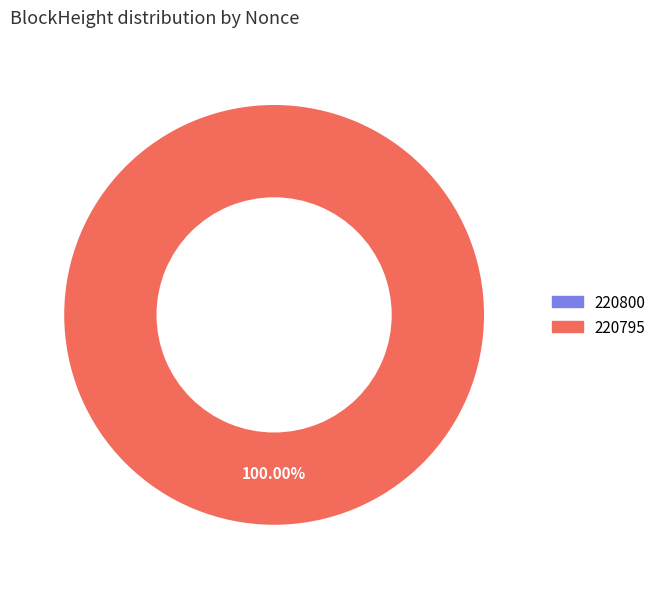

Which category has the biggest portion of the pie?

220795